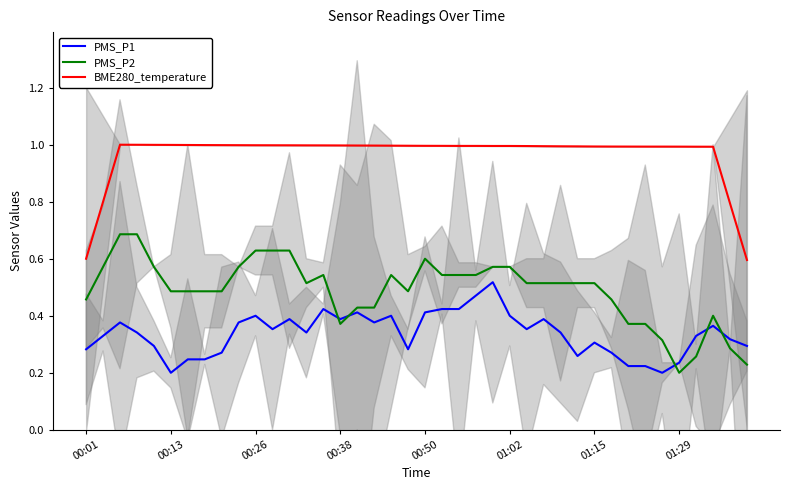

Which series has the largest range (max minus min)?

PMS_P2